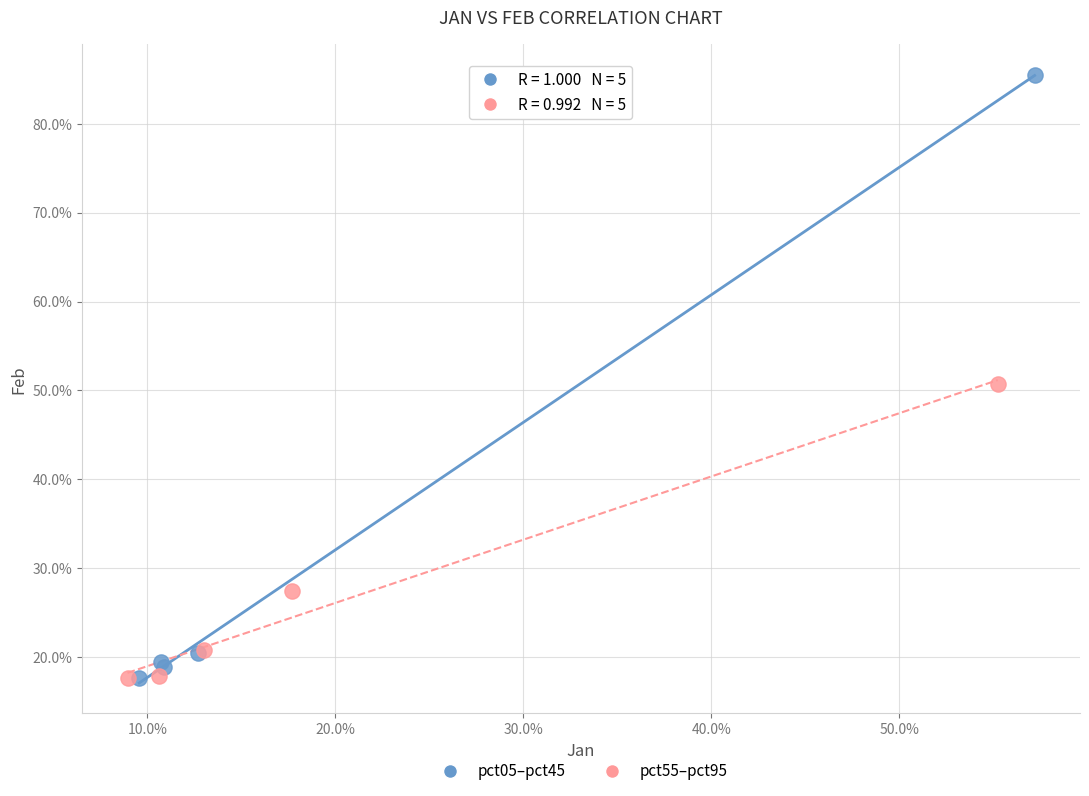

What are all the series names shown in the legend?

pct05–pct45, pct55–pct95